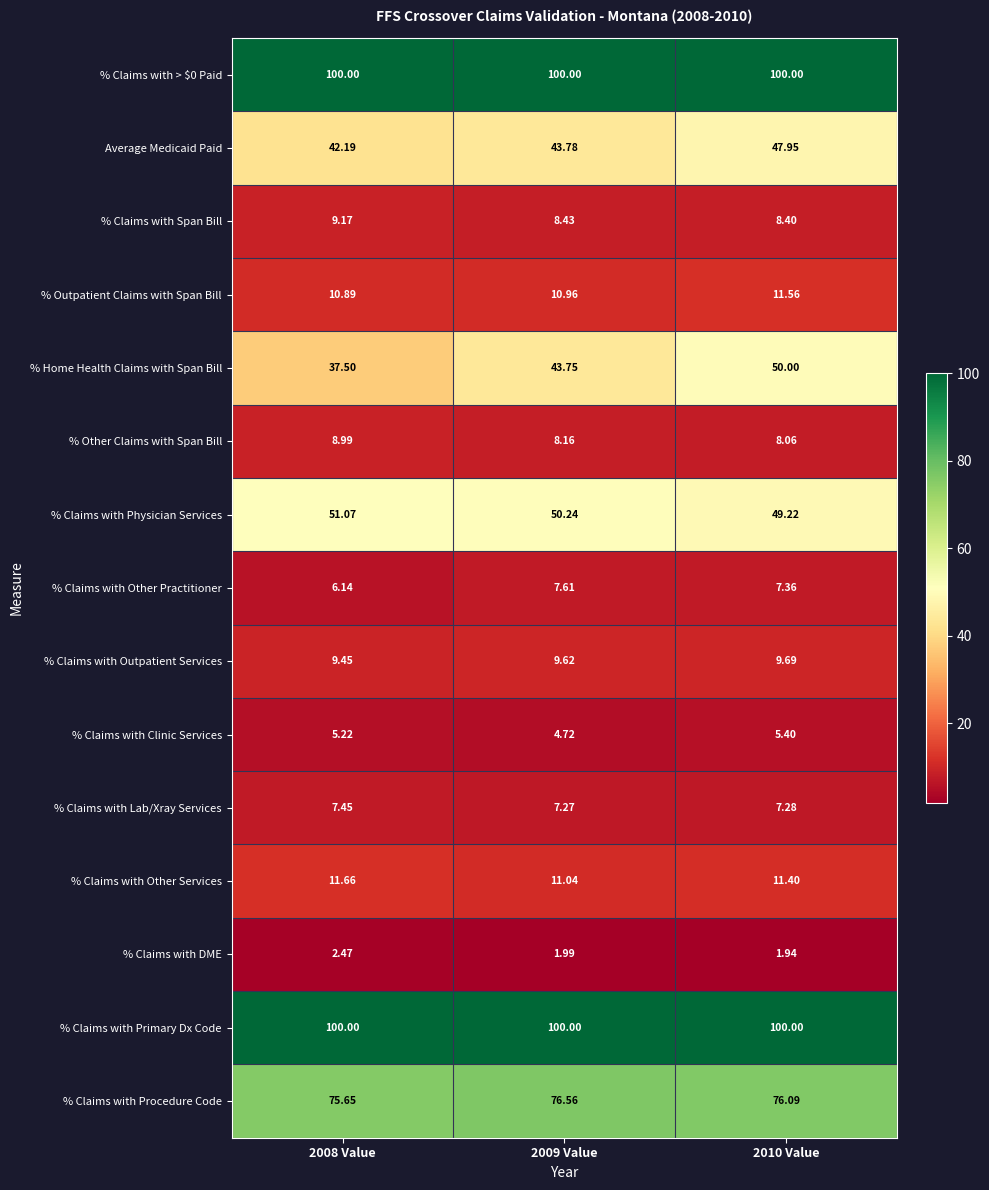

Is the value of % Claims with Span Bill at 2008 Value greater than the value of % Claims with Lab/Xray Services at 2009 Value?

Yes